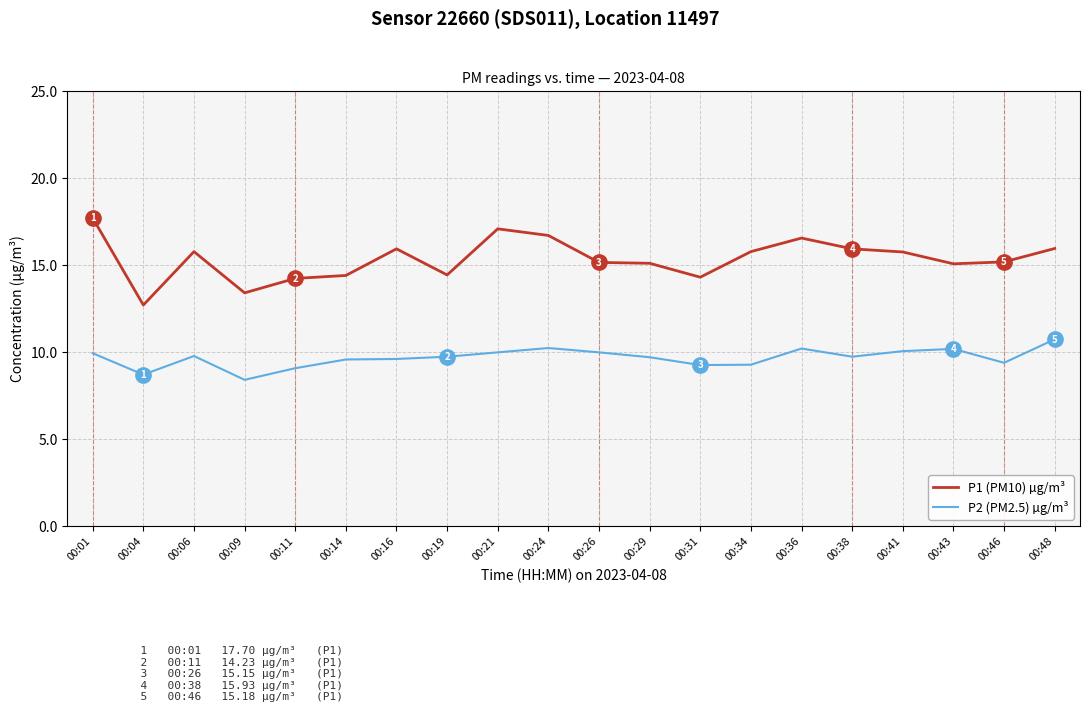

Where is the first local minimum for P1 (PM10) µg/m³?

00:04